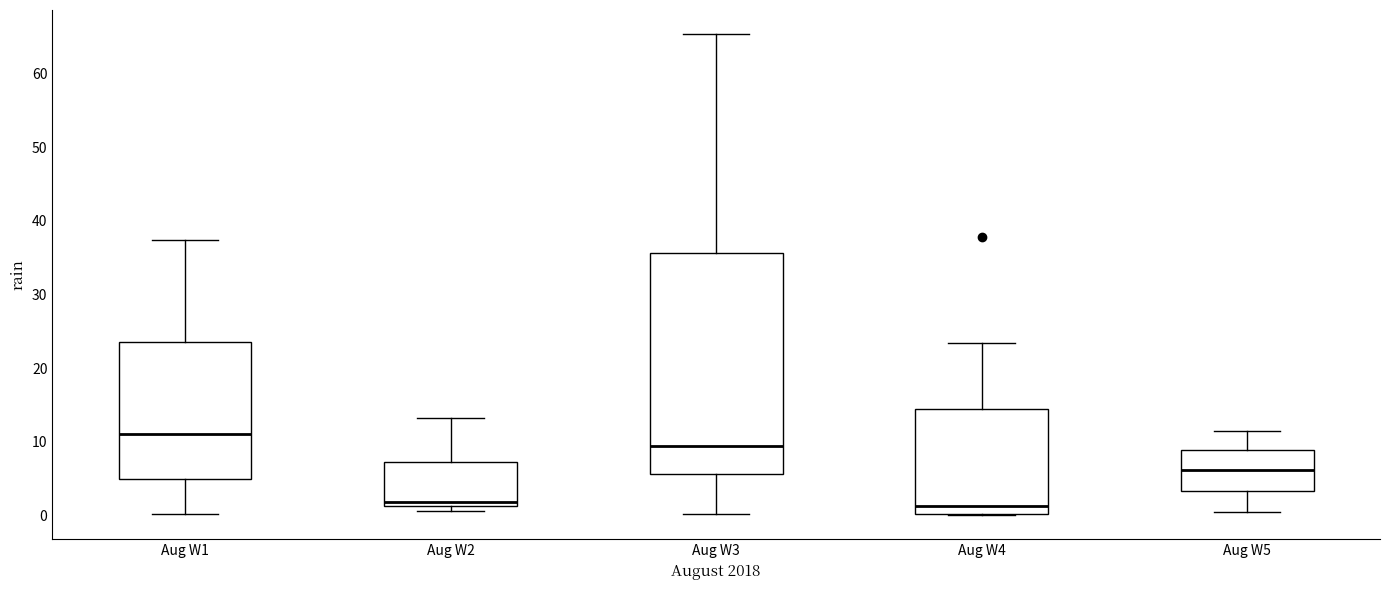

Reading left to right, transcribe this box plot: for each box, give where its median line is, the range the box spans, and where its two whiskers end, as read against the y-axis. The values are not printed on the chart, so give them approximately, as read against the axis.

Aug W1: median 11, box 5 to 24, whiskers 0 to 37
Aug W2: median 2, box 1 to 7, whiskers 1 (just below the box's lower edge) to 13
Aug W3: median 9, box 6 to 36, whiskers 0 to 65
Aug W4: median 1, box 0 to 14, whiskers 0 to 23
Aug W5: median 6, box 3 to 9, whiskers 0 to 11